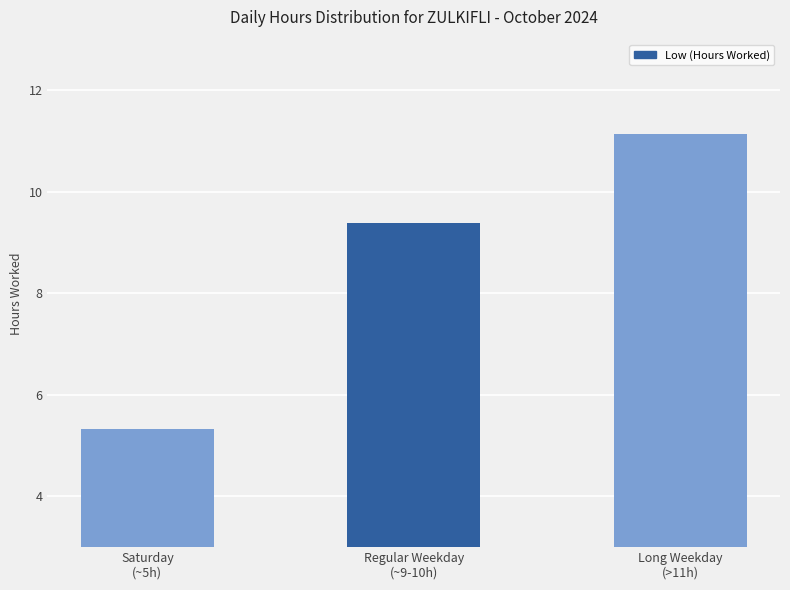

List the labels in order of value, largest first.

Long Weekday
(>11h), Regular Weekday
(~9-10h), Saturday
(~5h)